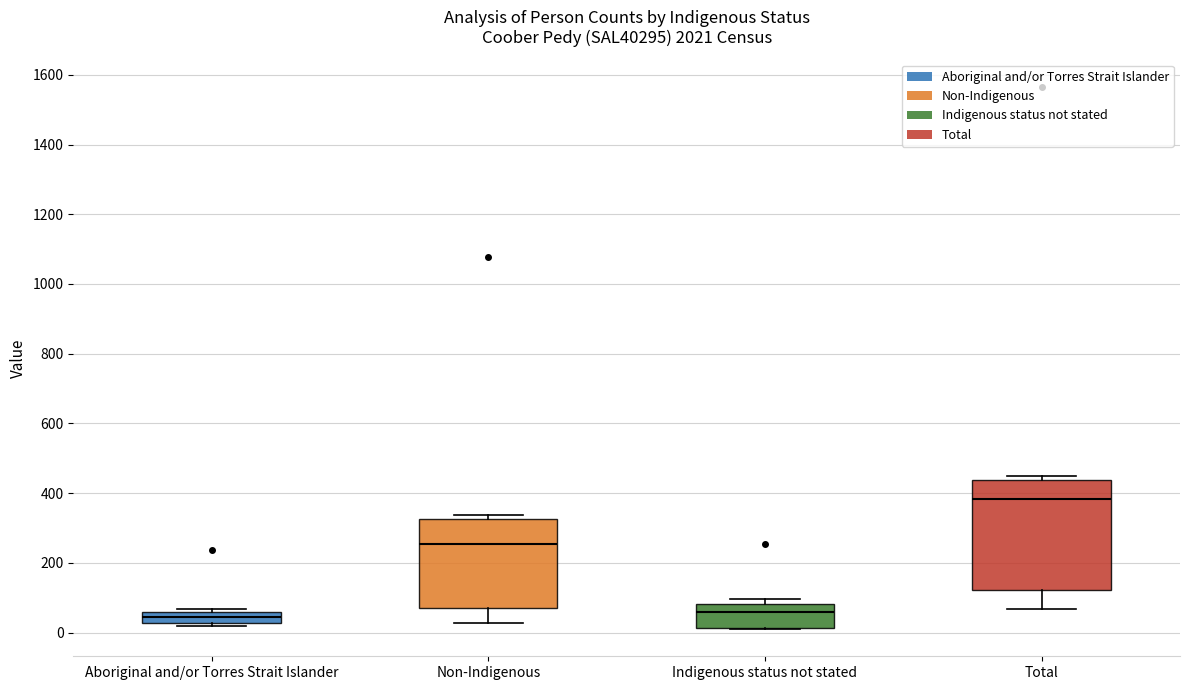

Reading left to right, read every box against the y-axis: the position of its median line, the range the box covers, and the ends of its whiskers. The values are not printed on the chart, so give them approximately, as read against the axis.

Aboriginal and/or Torres Strait Islander: median 40, box 20 to 60, whiskers 20 (just below the box's lower edge) to 60 (just above the box's upper edge)
Non-Indigenous: median 260, box 80 to 320, whiskers 20 to 340
Indigenous status not stated: median 60, box 20 to 80, whiskers 20 to 100
Total: median 380, box 120 to 440, whiskers 60 to 440 (just above the box's upper edge)